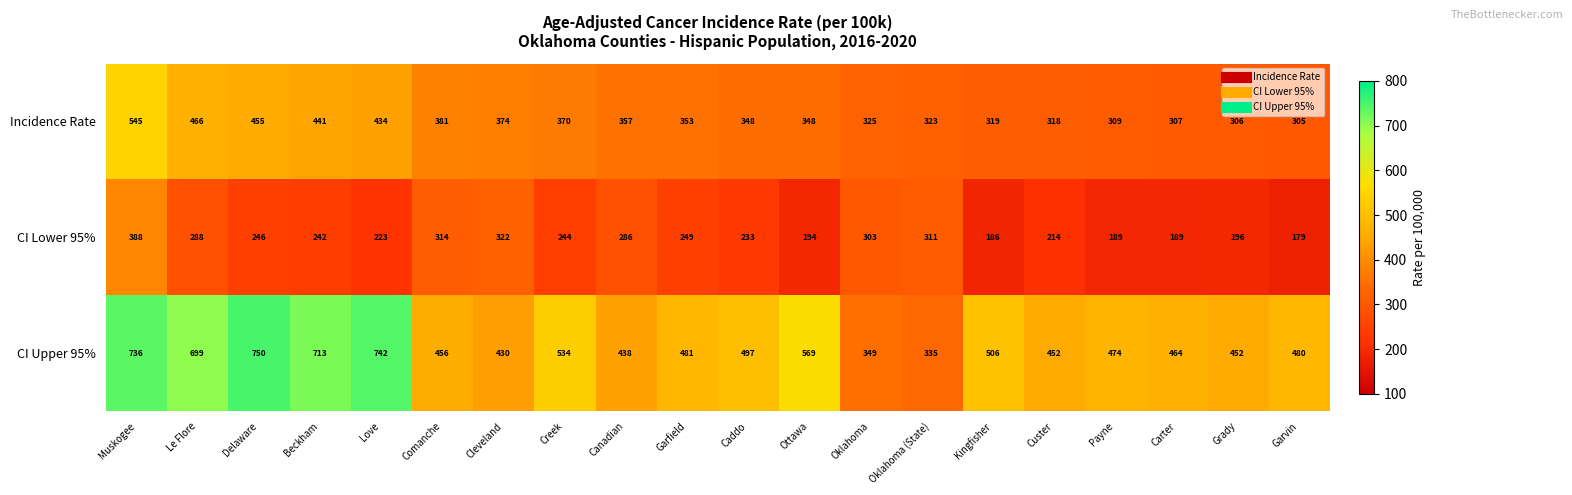

What is the smallest value displayed?

179